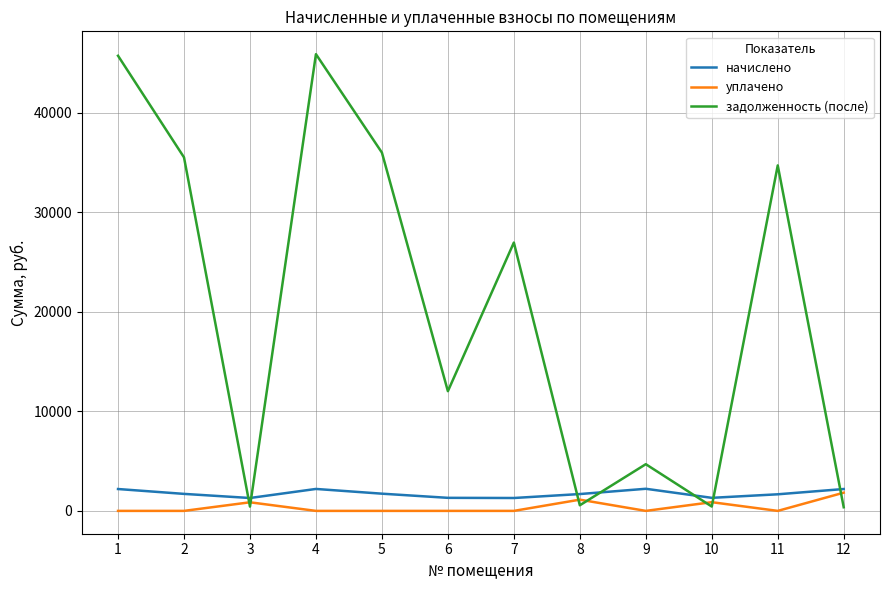

How many values in the уплачено series exceed 0?

4